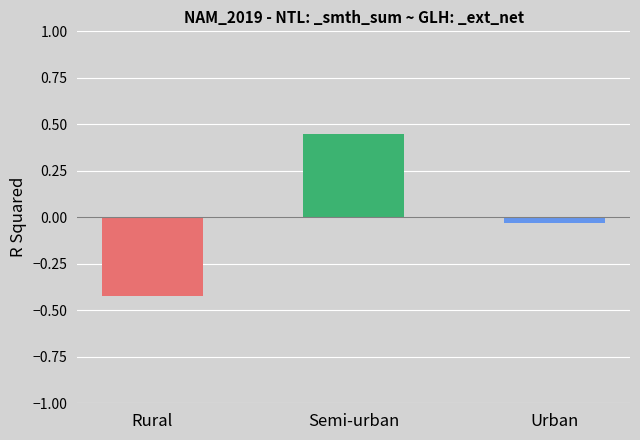

Does the chart contain any negative values?

Yes